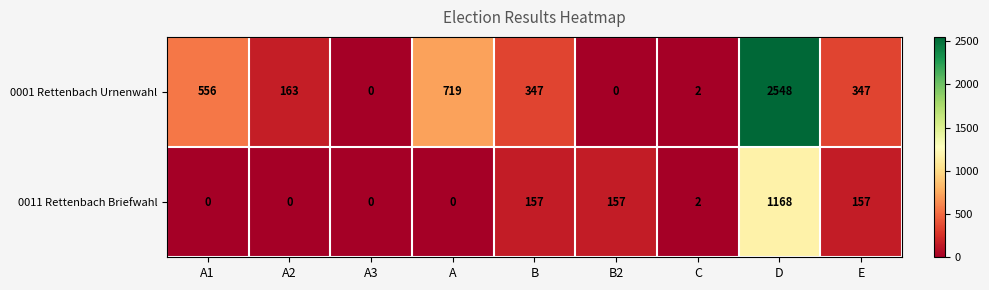

What is the sum of all 0011 Rettenbach Briefwahl values?

1641